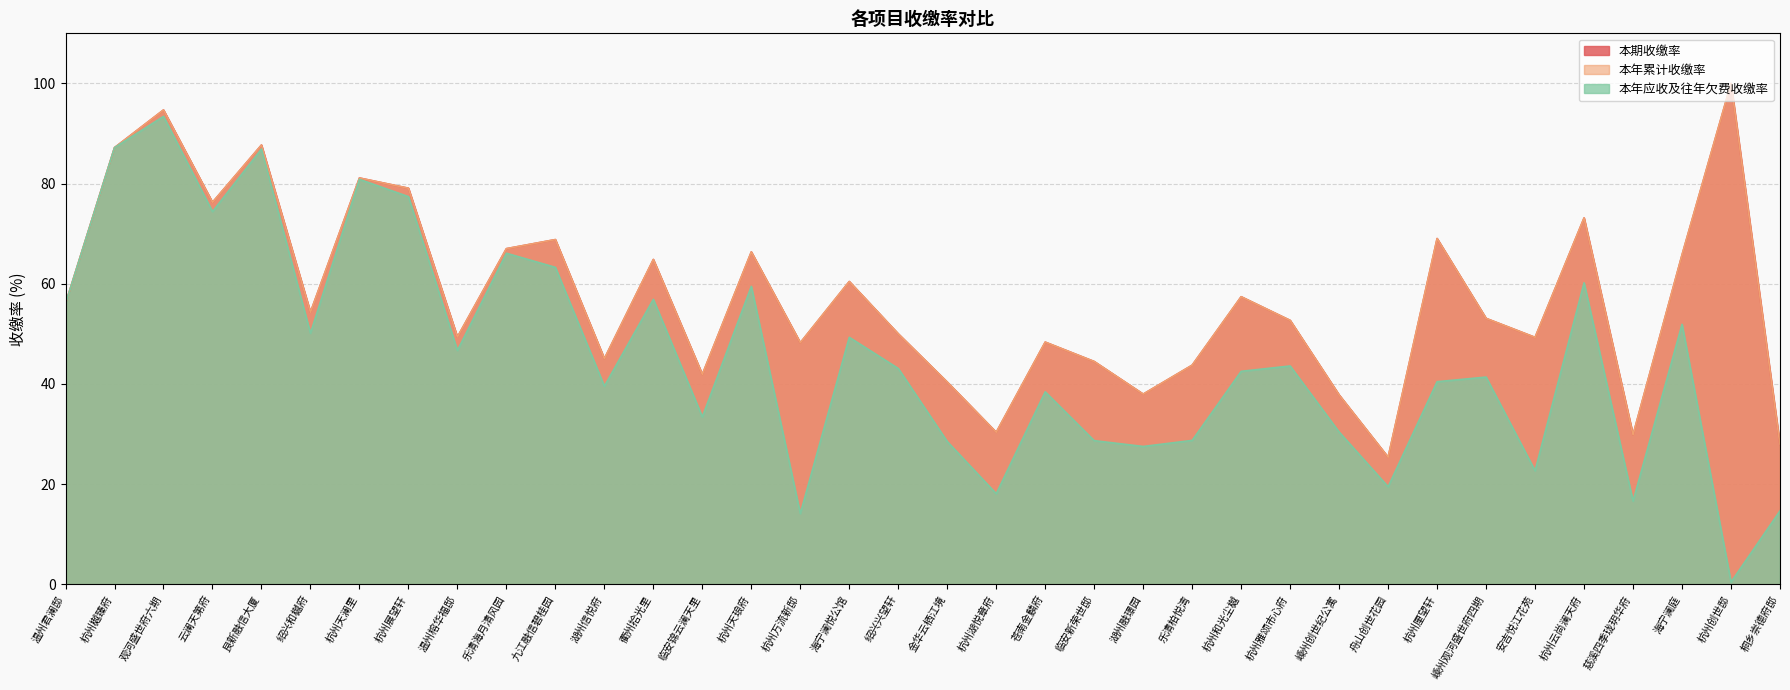

What is the difference between the maximum and minimum values in the 本期收缴率 series?

74.6